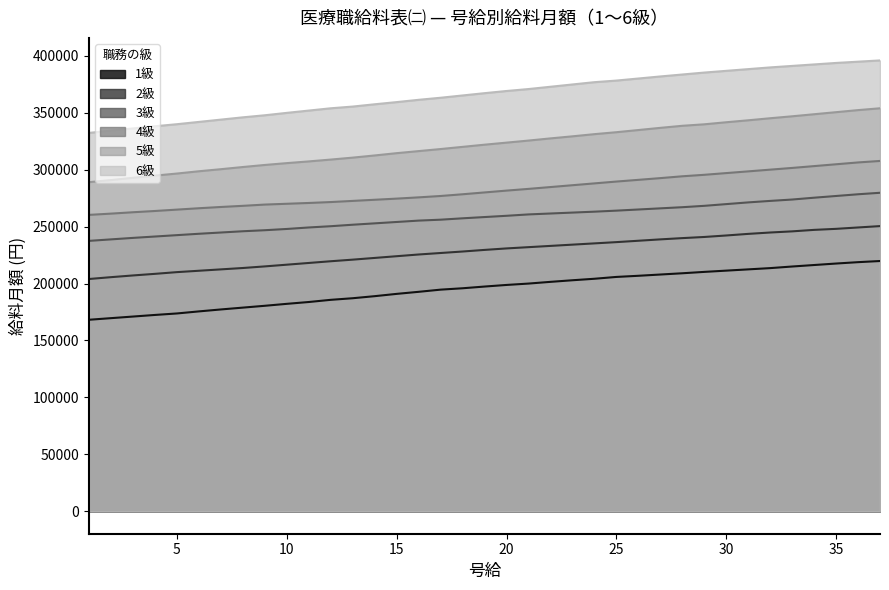

Reading left to right, what are all the values shown in this chart?

1級: 168161	169569	170977	172385	173693	175503	177213	178822	180431	182141	183750	185661	187069	188879	190891	192701	194612	195819	197328	198736	199943	201451	202859	204167	205776	206782	207888	208994	210201	211308	212414	213520	214928	216236	217543	218750	219756
2級: 203966	205575	207083	208491	210000	211207	212414	213621	215029	216537	218046	219555	220963	222471	223980	225489	226796	228104	229512	230819	231925	233032	234138	235244	236351	237558	238765	239871	240877	242184	243592	244799	245805	247112	248017	249224	250431
3級: 237457	238765	240072	241279	242486	243693	244799	245905	246811	247917	249224	250331	251638	252845	254052	255259	256063	257270	258377	259483	260690	261495	262299	263104	264009	265015	266020	267026	268233	269742	271250	272558	273765	275374	276882	278391	279699
4級: 260288	261394	262601	263707	264914	266121	267227	268233	269339	270043	270747	271552	272558	273564	274569	275676	276882	278391	280000	281610	283118	284727	286337	287946	289555	291064	292572	294181	295489	296997	298506	300015	301523	303133	304742	306351	307658
5級: 289052	290862	292874	294785	296595	298607	300417	302328	304138	305748	307256	308865	310575	312486	314498	316308	318118	320029	321940	323750	325561	327472	329282	331193	332903	334814	336725	338535	339842	341653	343363	345173	346883	348693	350503	352314	353923
6級: 332299	334311	336222	338133	339943	341955	343966	345978	347788	349900	351911	353923	355432	357443	359354	361365	363176	365187	367199	369110	370820	372831	374843	376854	378262	380072	381883	383593	385302	386811	388320	389828	391136	392443	393751	394857	395963